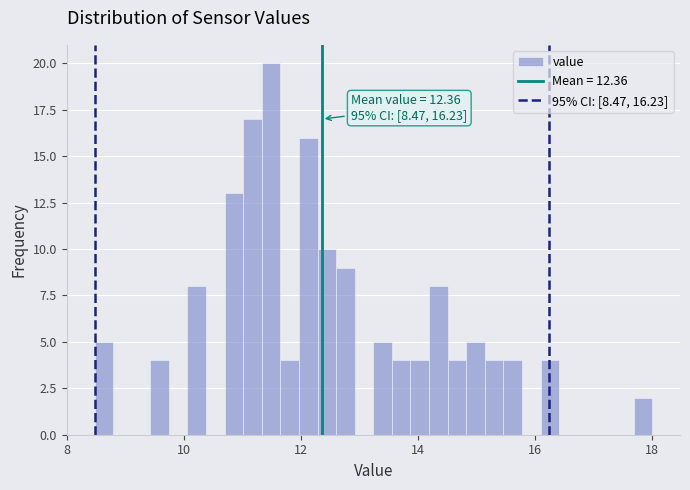

Read against the x-axis, roughly where is the centre of the tallest bar?

11.4